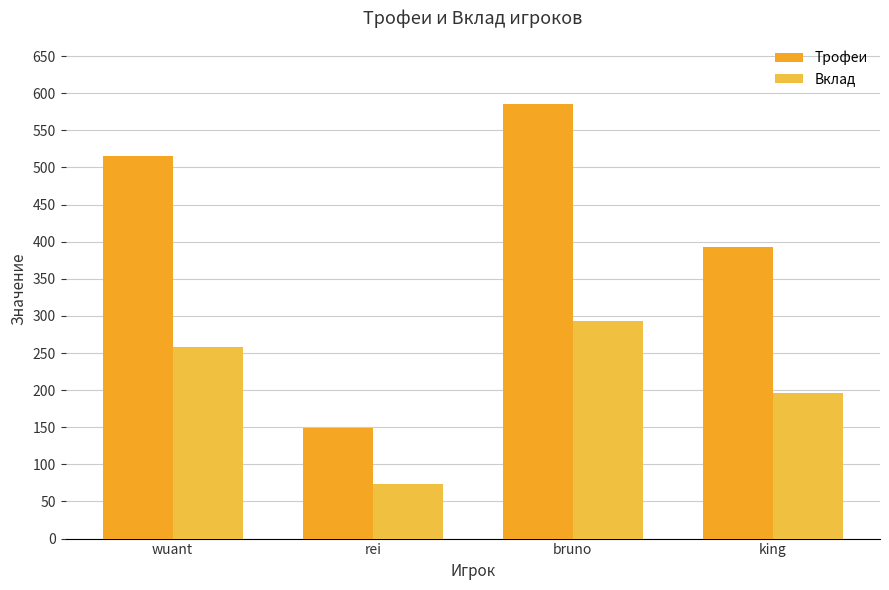

How many series are shown in this chart?

2